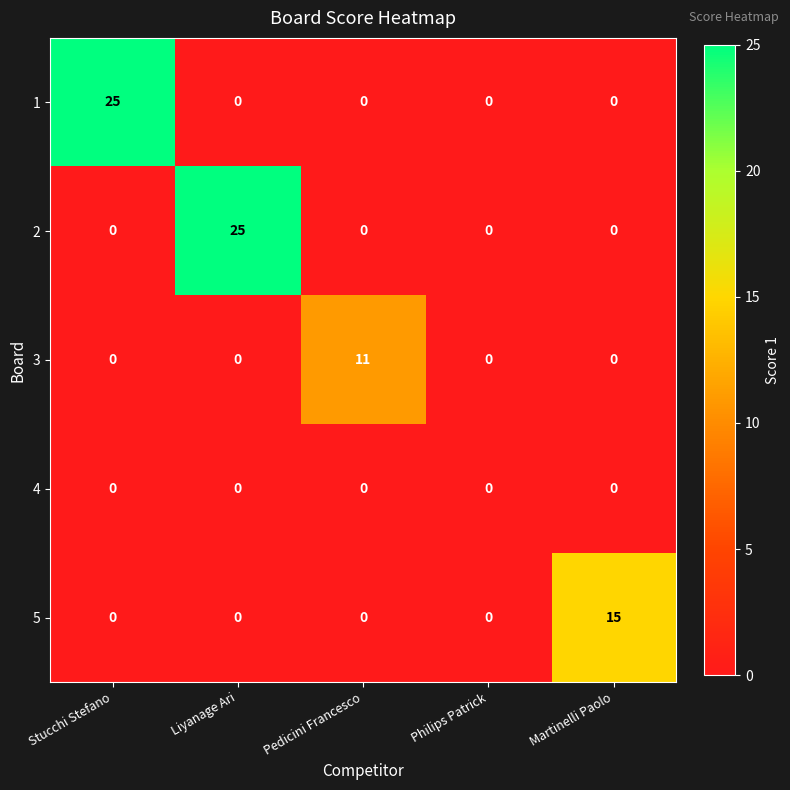

What is the total value across all series at Martinelli Paolo?

15